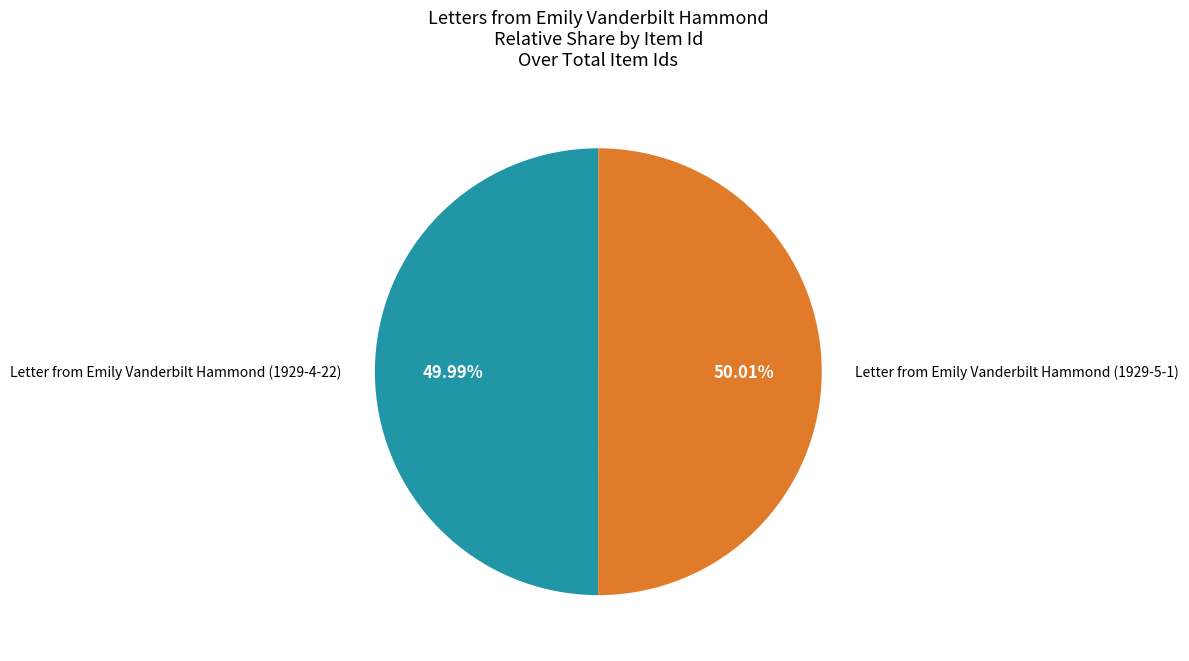

Is there any slice that represents more than half of the pie?

Yes